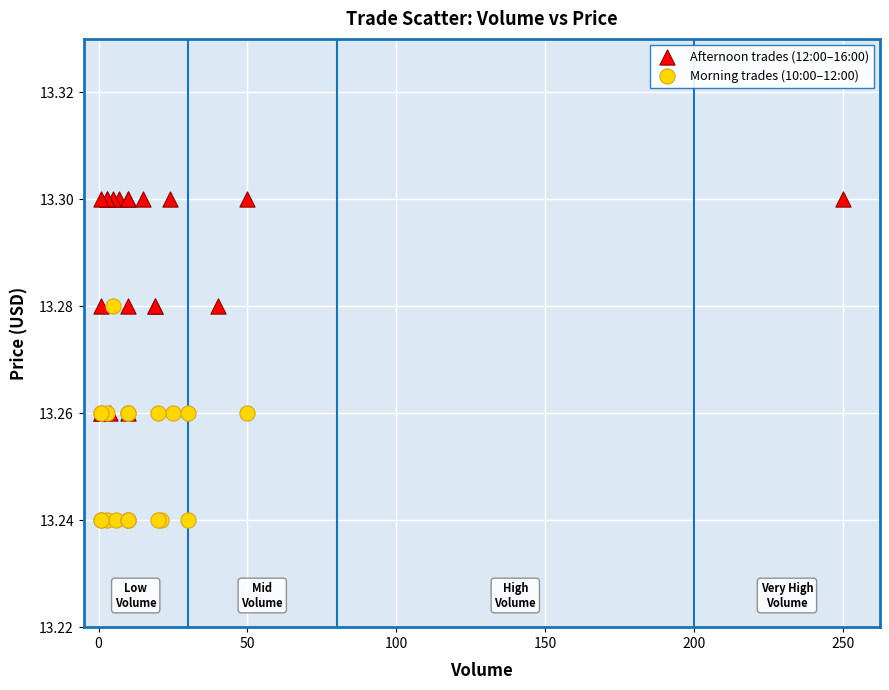

Which series contains the highest Y value?

Afternoon trades (12:00–16:00)